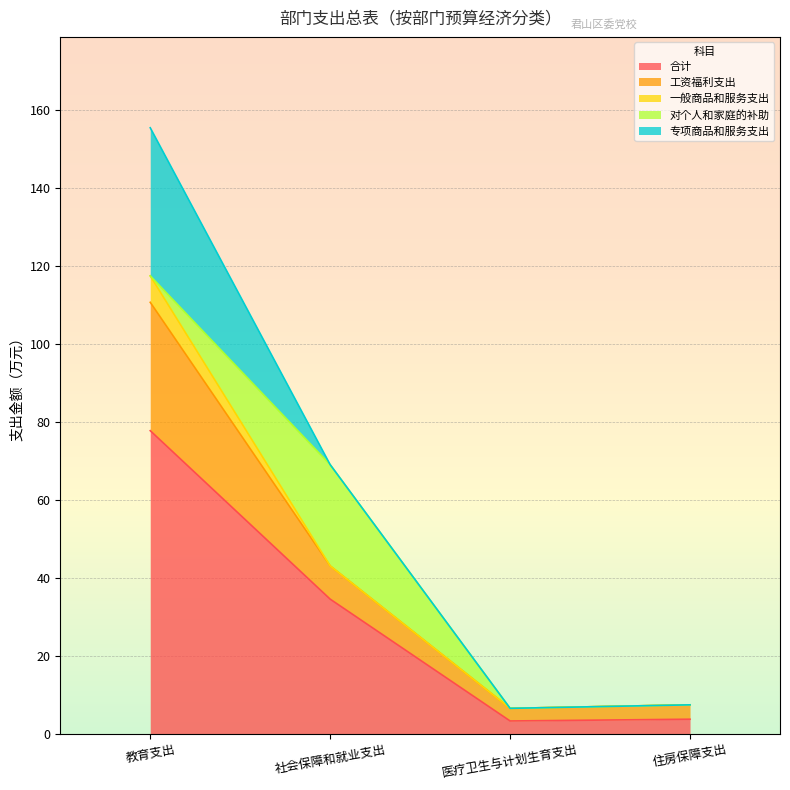

True or false: 专项商品和服务支出 and 一般商品和服务支出 cross at least once.

False